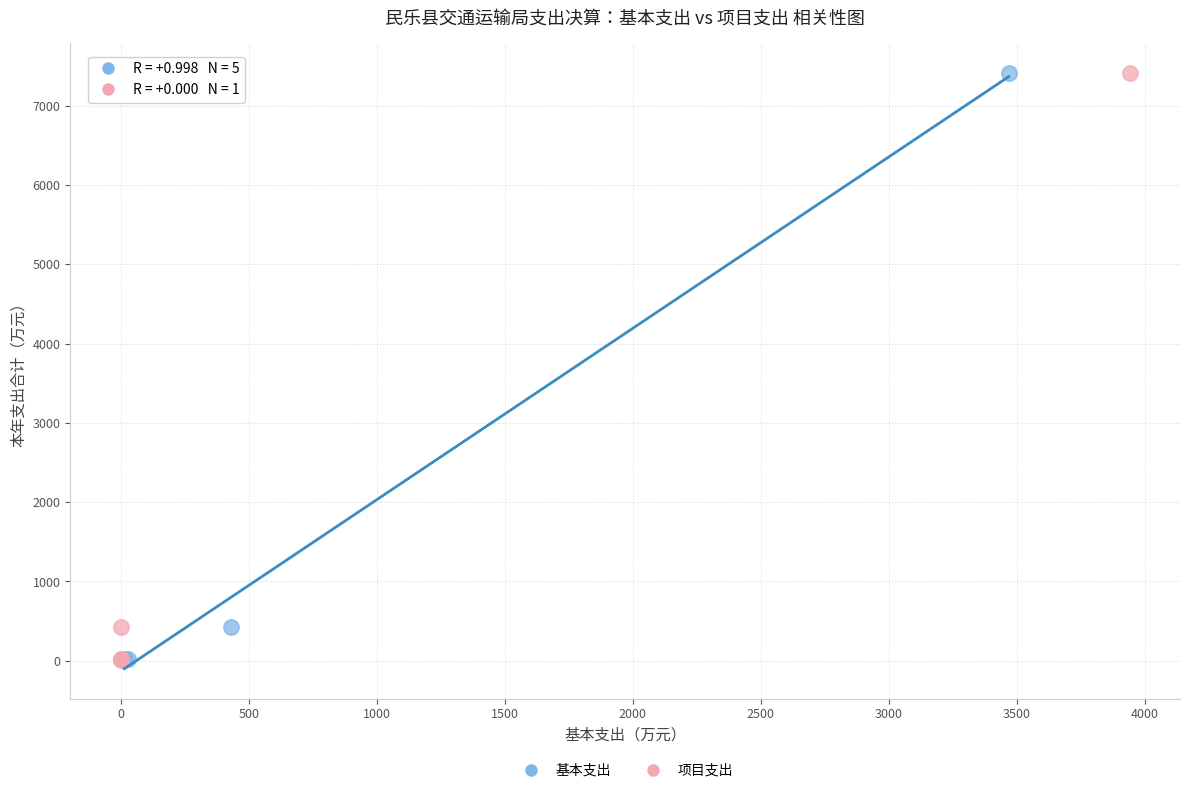

What are all the series names shown in the legend?

基本支出, 项目支出